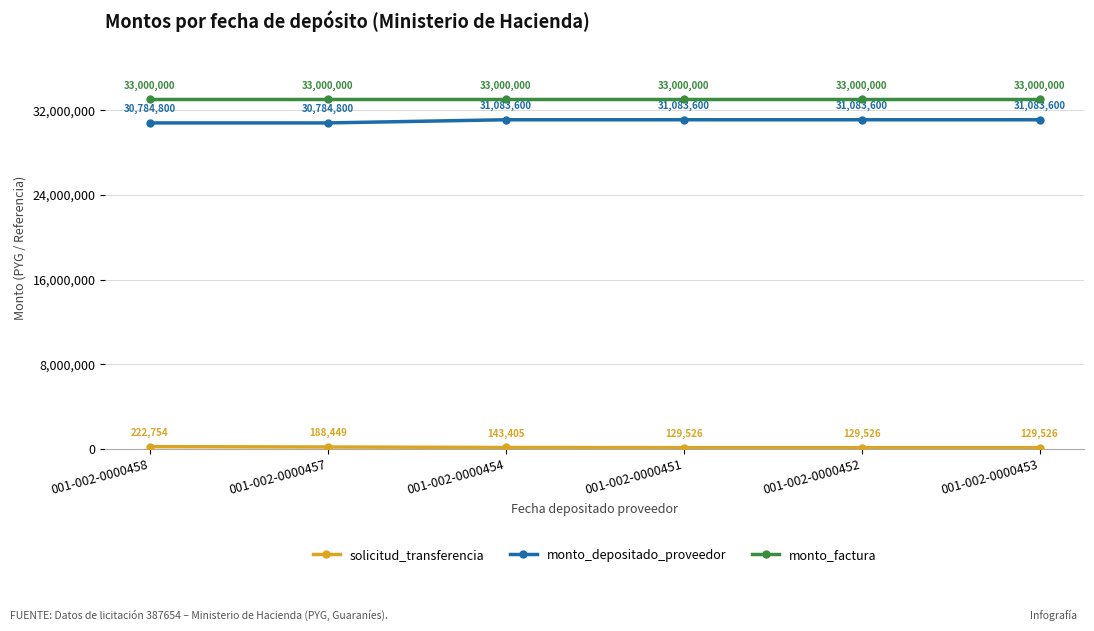

Which series has the largest range (max minus min)?

monto_depositado_proveedor